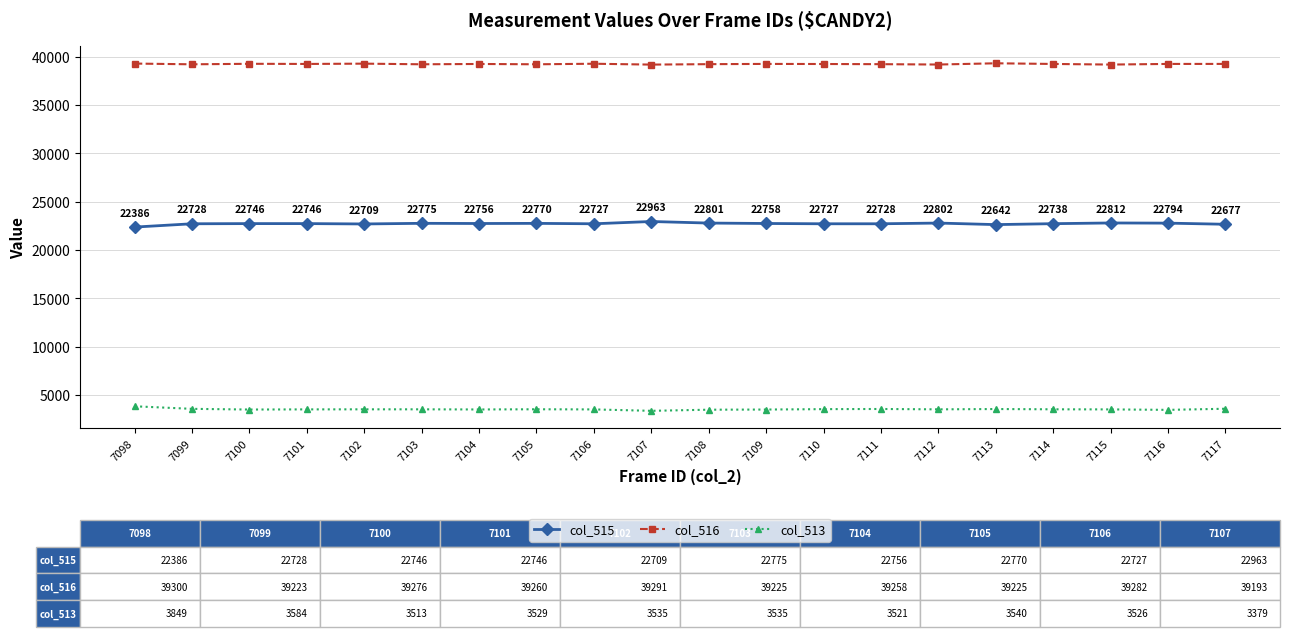

What is the highest value of the col_513 series?

3849